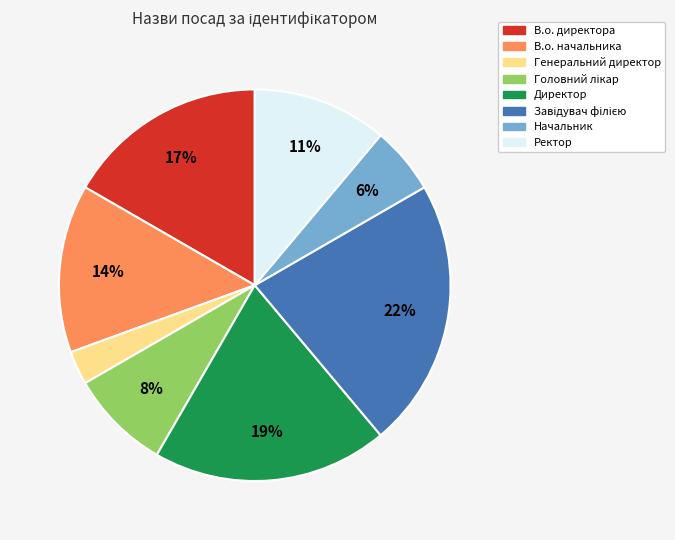

Approximately how many times larger is the value at В.о. директора compared to В.о. начальника?

1.2